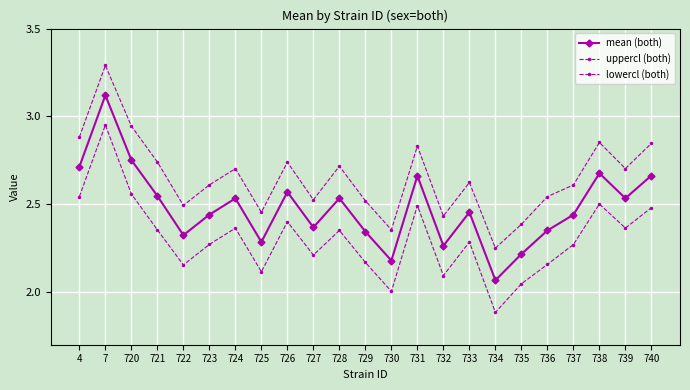

Between 4 and 735, which series saw the biggest shift?

uppercl (both)